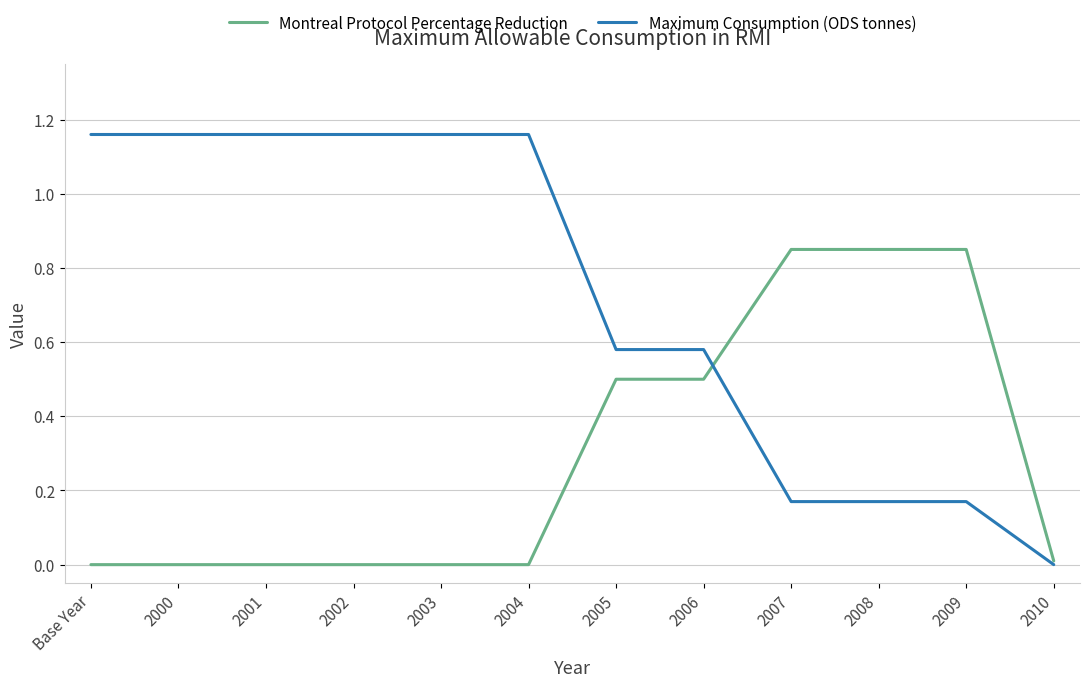

Which category has the lowest value in the Maximum Consumption (ODS tonnes) series?

2010